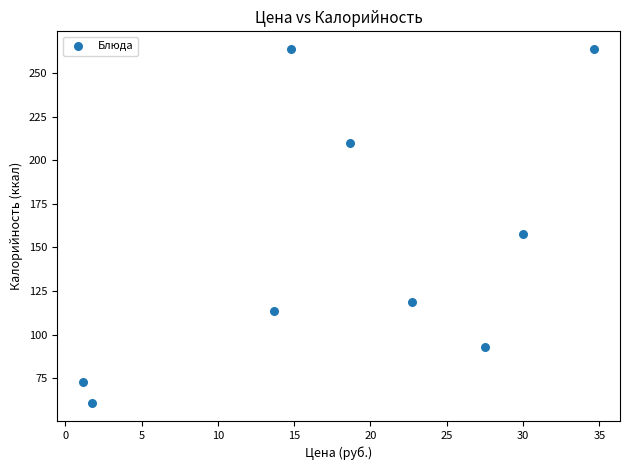

What is the average X value?

18.3